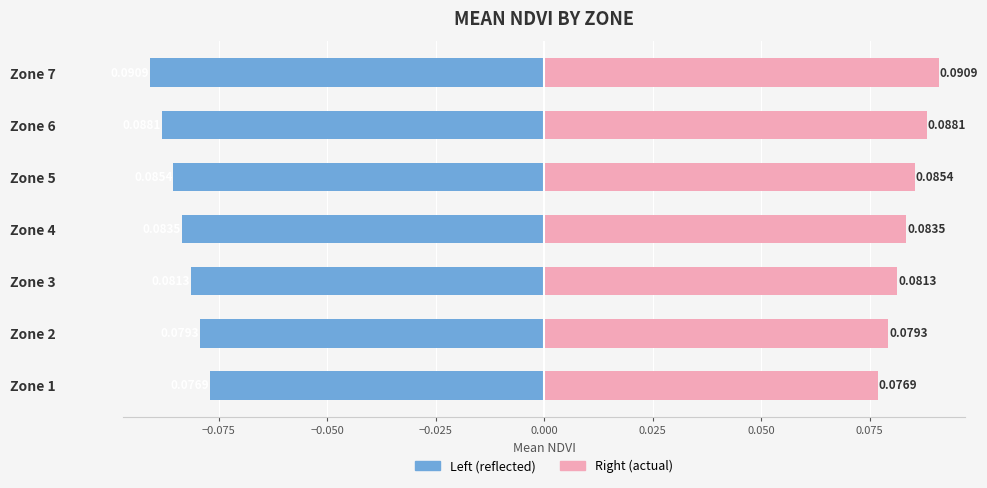

List the series in order of their peak value, lowest first.

Mean NDVI (left), Mean NDVI (right)